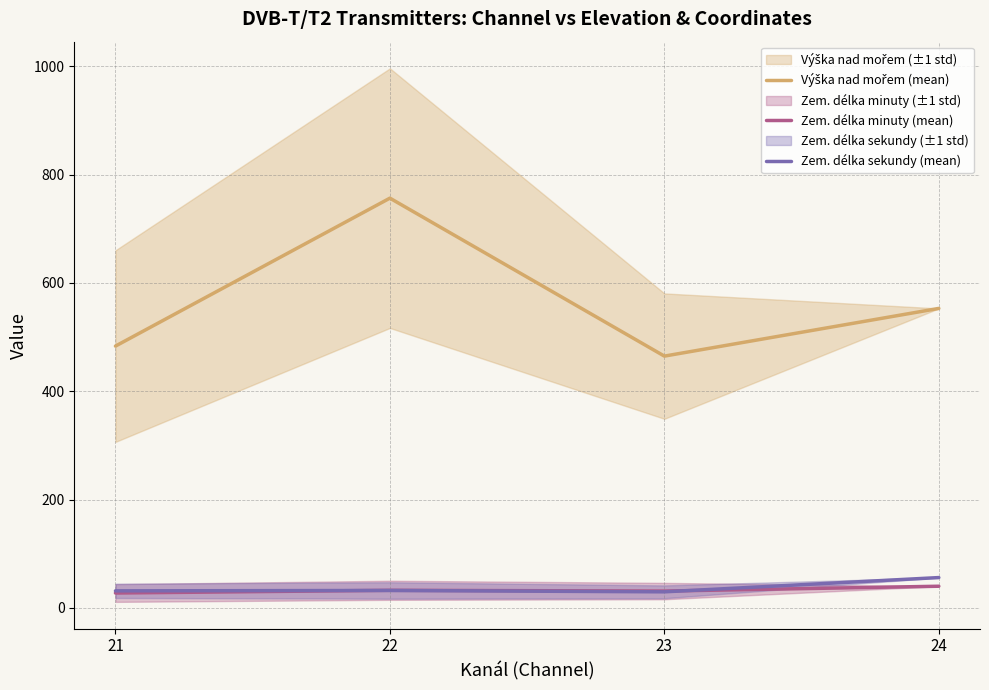

Reading left to right, what are all the values shown in this chart?

Výška nad mořem (mean): 483.4	756.6	464.9	553.0
Zem. délka minuty (mean): 27.5	32.5	31.1	40.0
Zem. délka sekundy (mean): 31.5	32.2	29.7	56.0